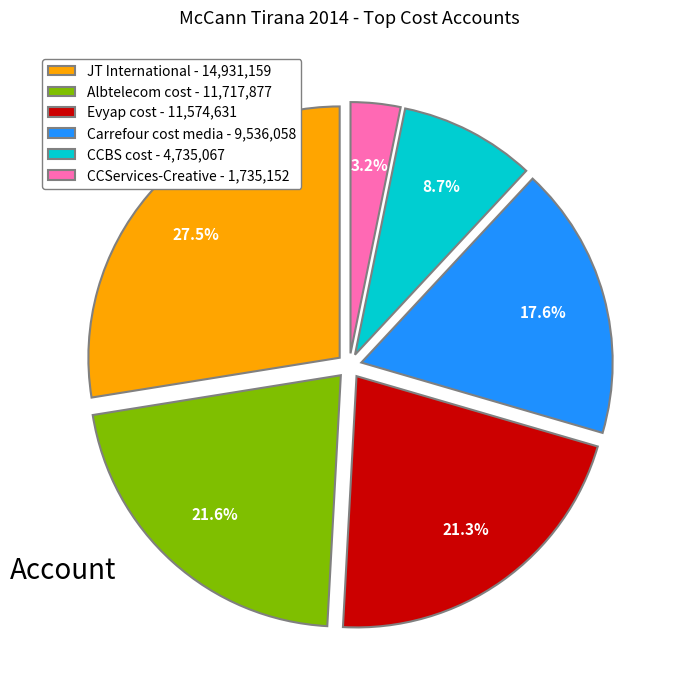

Is there a majority slice in this chart?

No